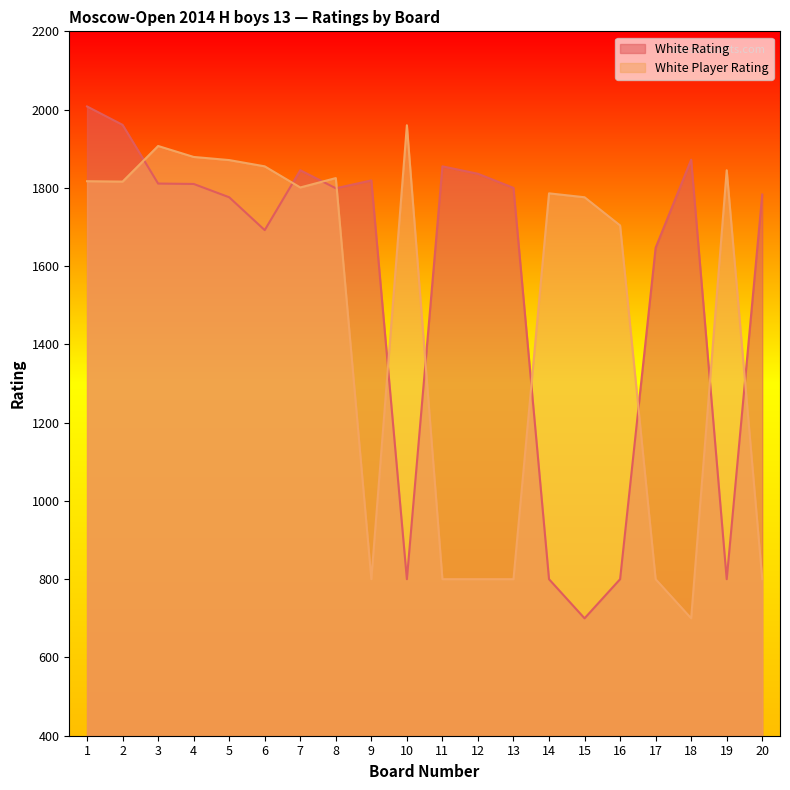

What is the difference between the highest and lowest values at 3?

96